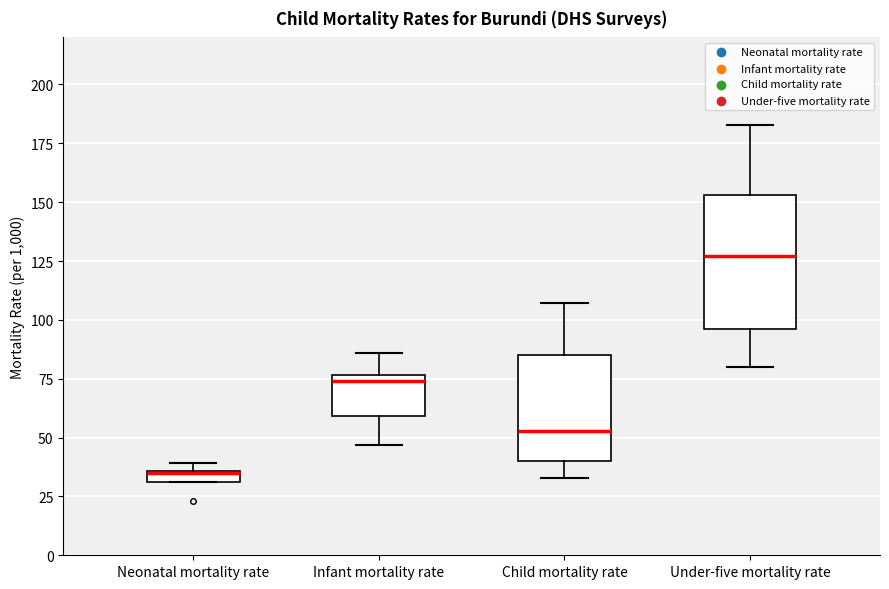

Which box has the highest median line?

Under-five mortality rate